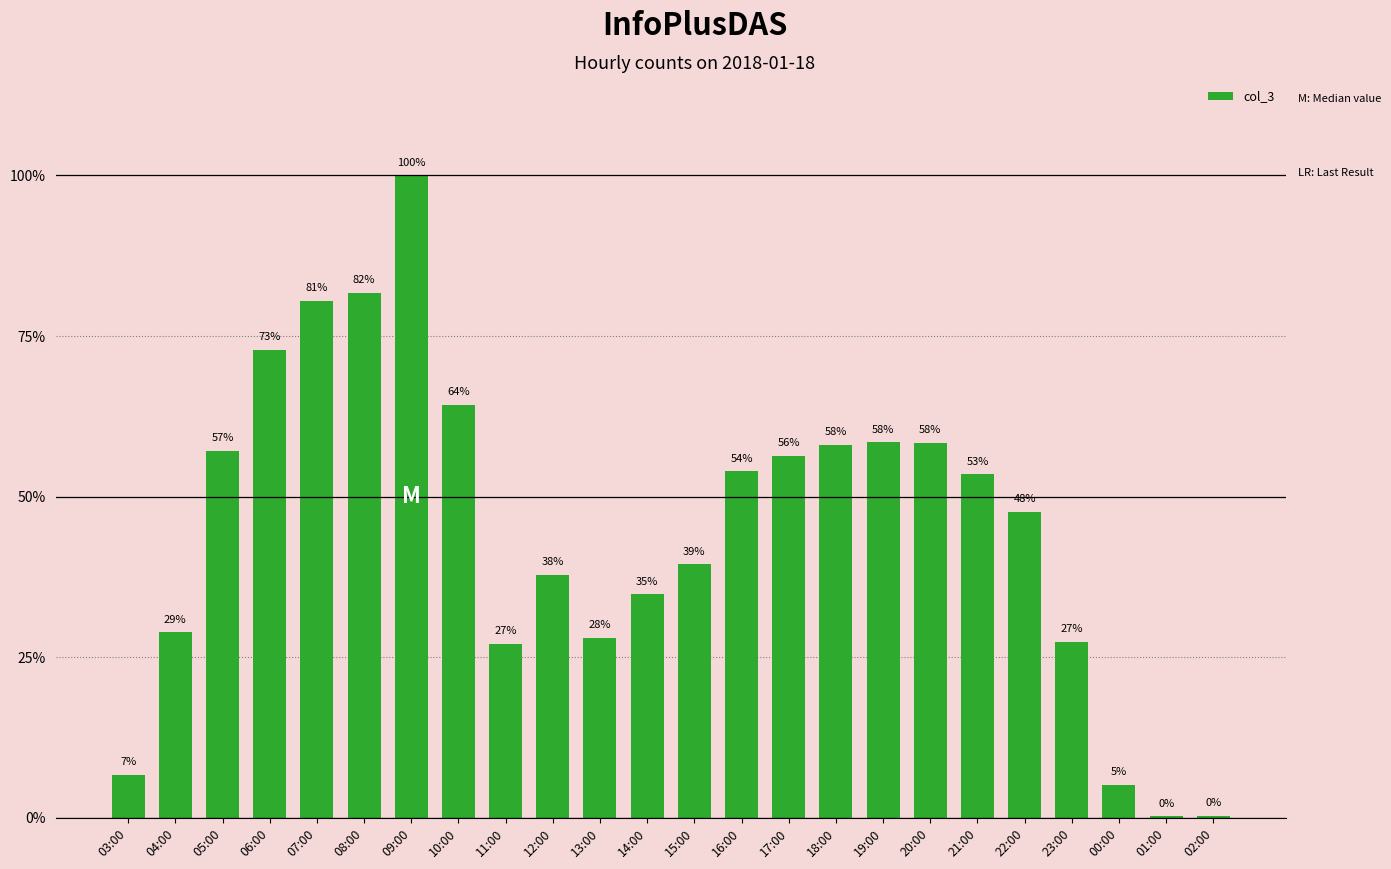

Between 19:00 and 04:00, which is larger?

19:00